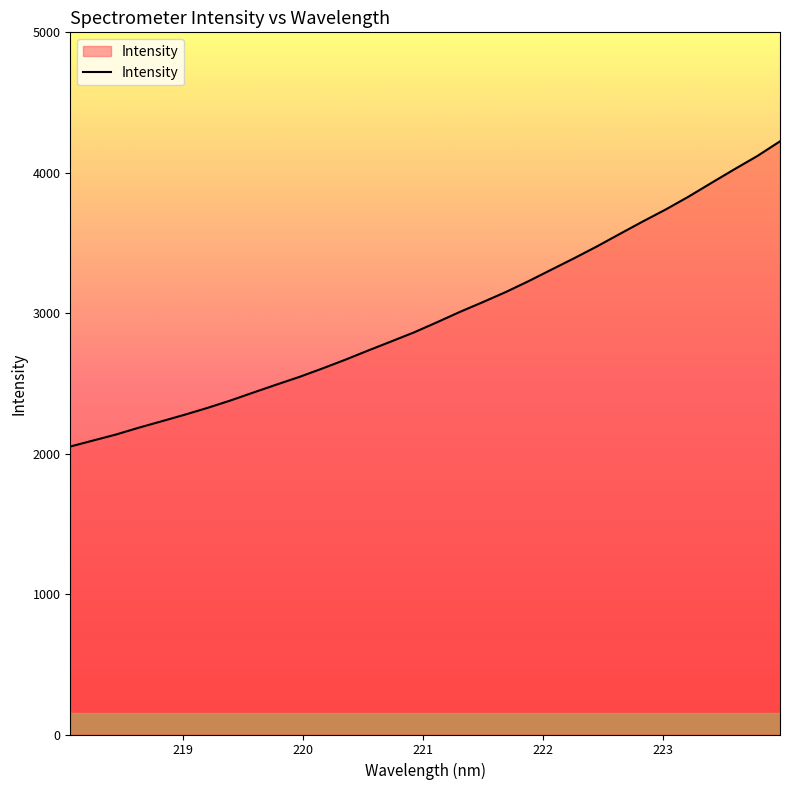

What is the minimum value shown in the chart?

2050.6